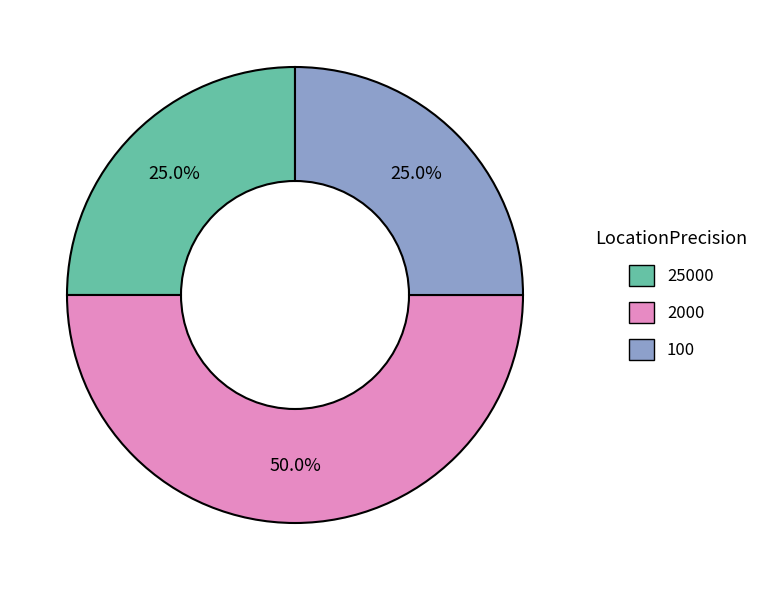

Count the number of slices in the pie.

3